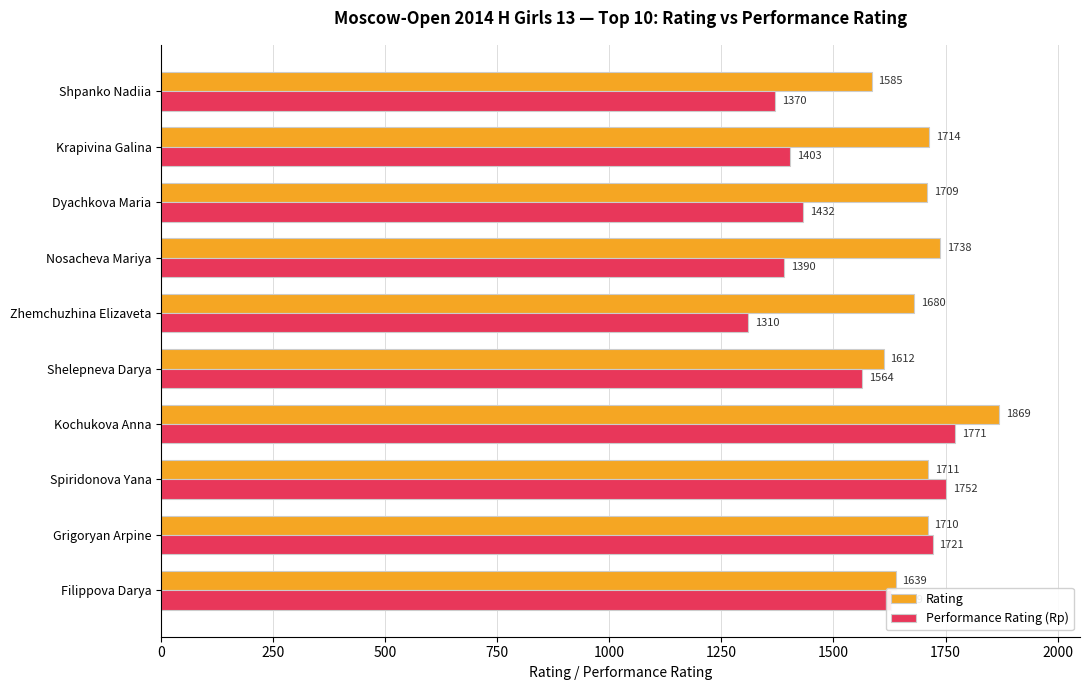

Which category has the highest value across all series?

Kochukova Anna